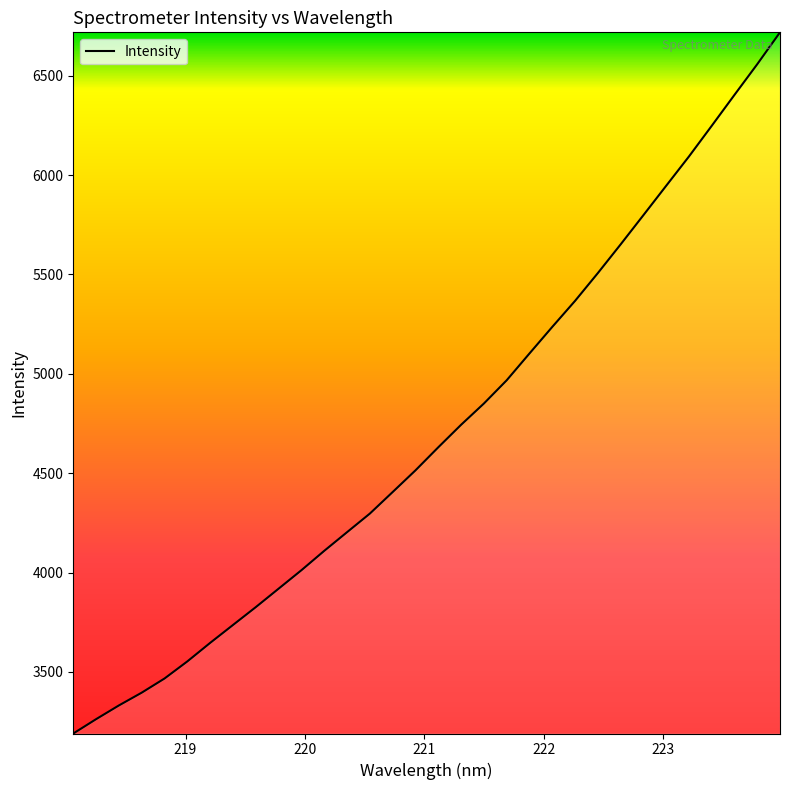

Reading left to right, what are all the values shown in this chart?

3190.0	3262.2	3331.3	3395.6	3466.9	3553.0	3646.2	3736.3	3826.1	3919.0	4011.9	4109.3	4203.2	4296.8	4405.2	4514.3	4630.3	4743.5	4850.4	4967.4	5102.3	5236.0	5366.9	5506.7	5651.1	5798.2	5946.2	6093.6	6247.9	6403.8	6558.2	6718.6